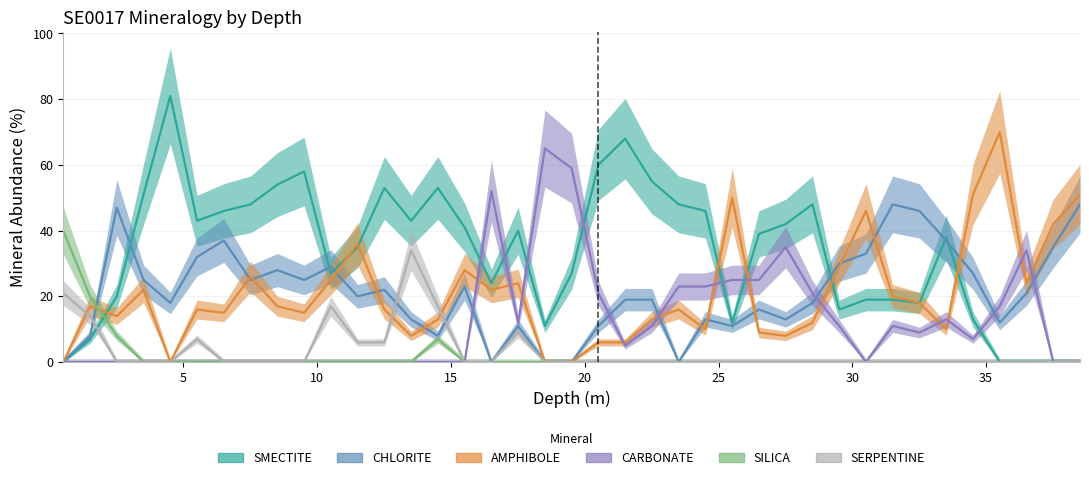

How many series are shown in this chart?

6